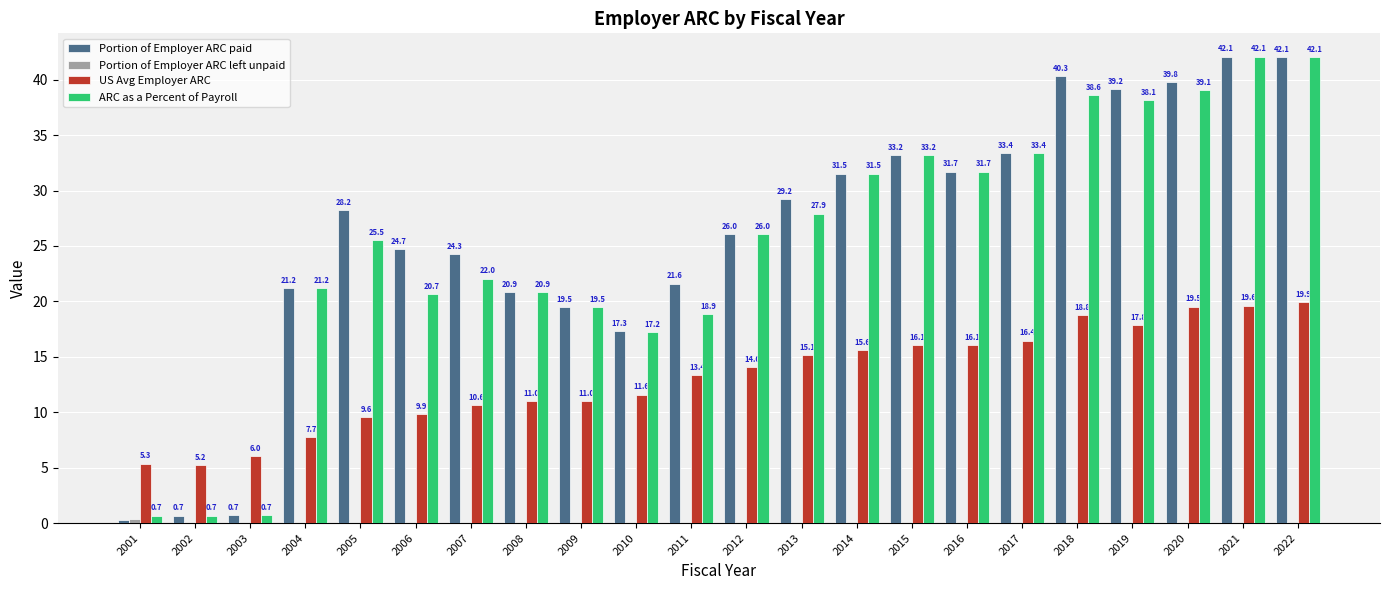

At which category is the sum across all series the highest?

2022